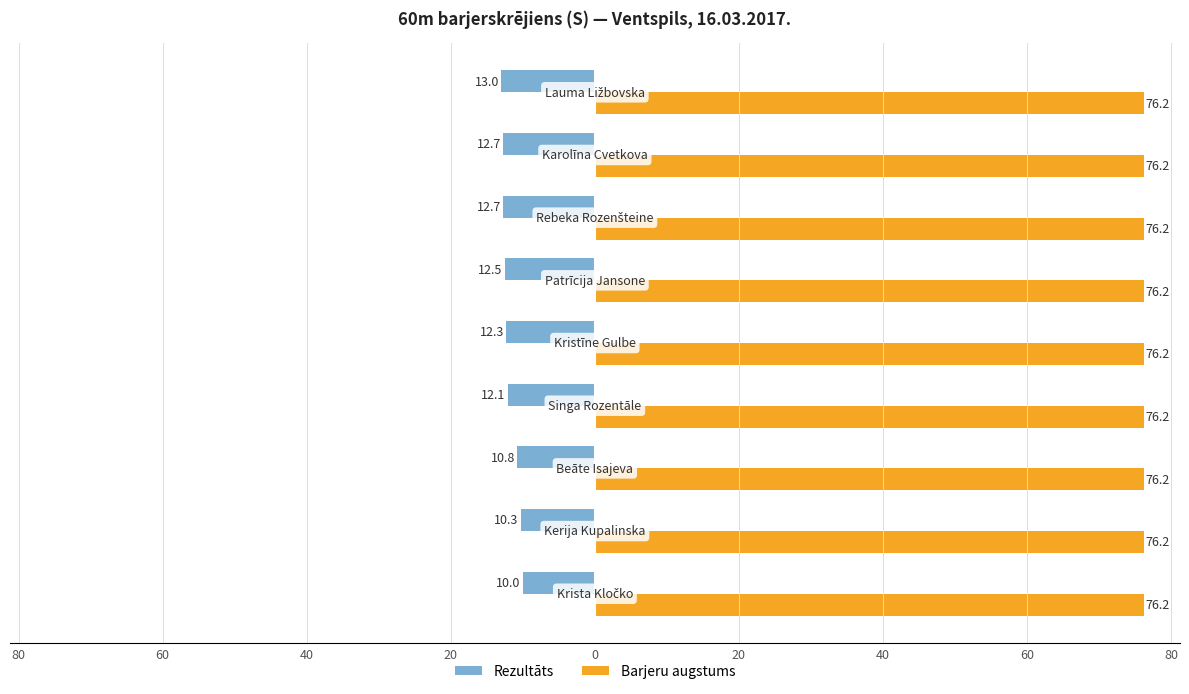

What are all the series names shown in the legend?

Rezultāts, Barjeru augstums